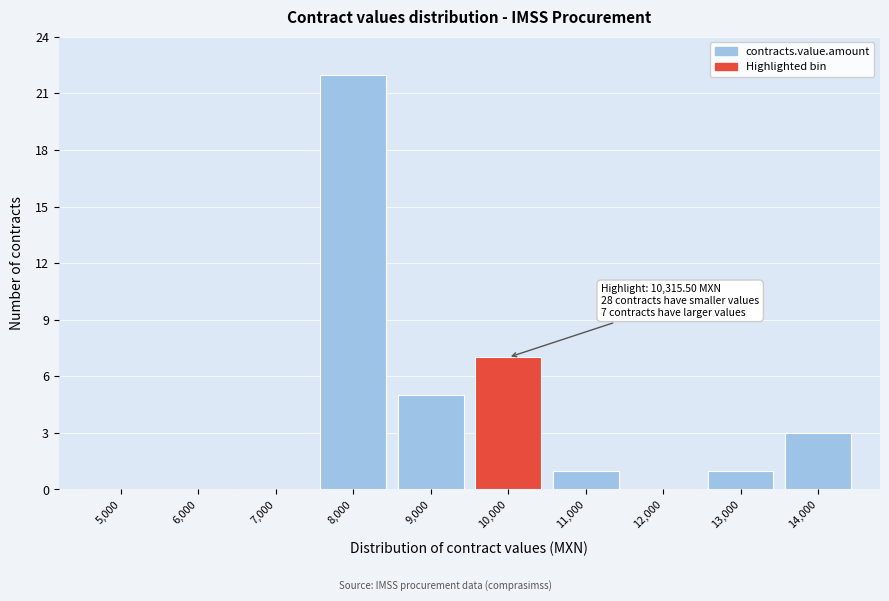

Reading right to left, extract all data points from this chart.

14,000=3	13,000=1	12,000=0	11,000=1	10,000=7	9,000=5	8,000=22	7,000=0	6,000=0	5,000=0